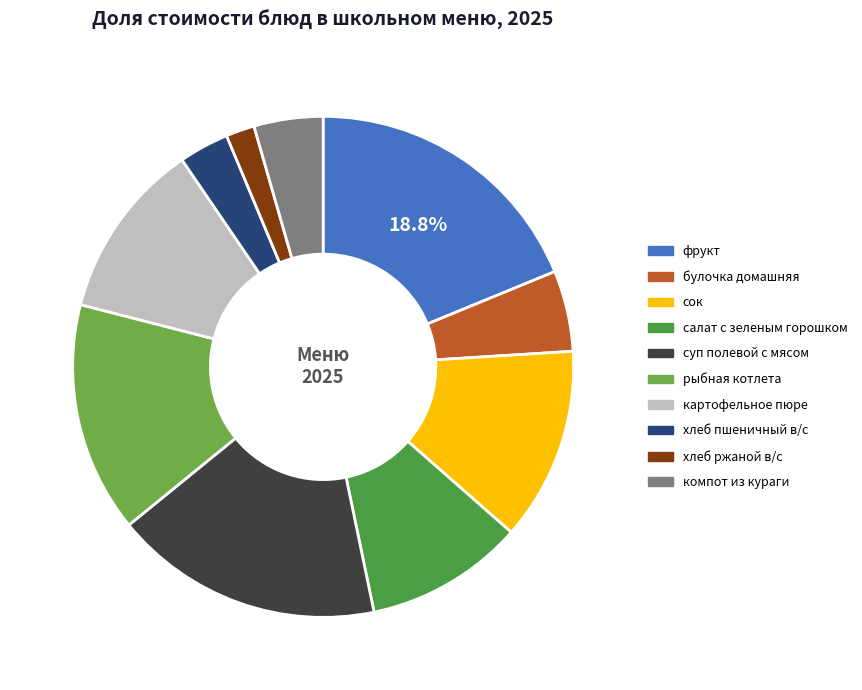

Which category has the biggest portion of the pie?

фрукт